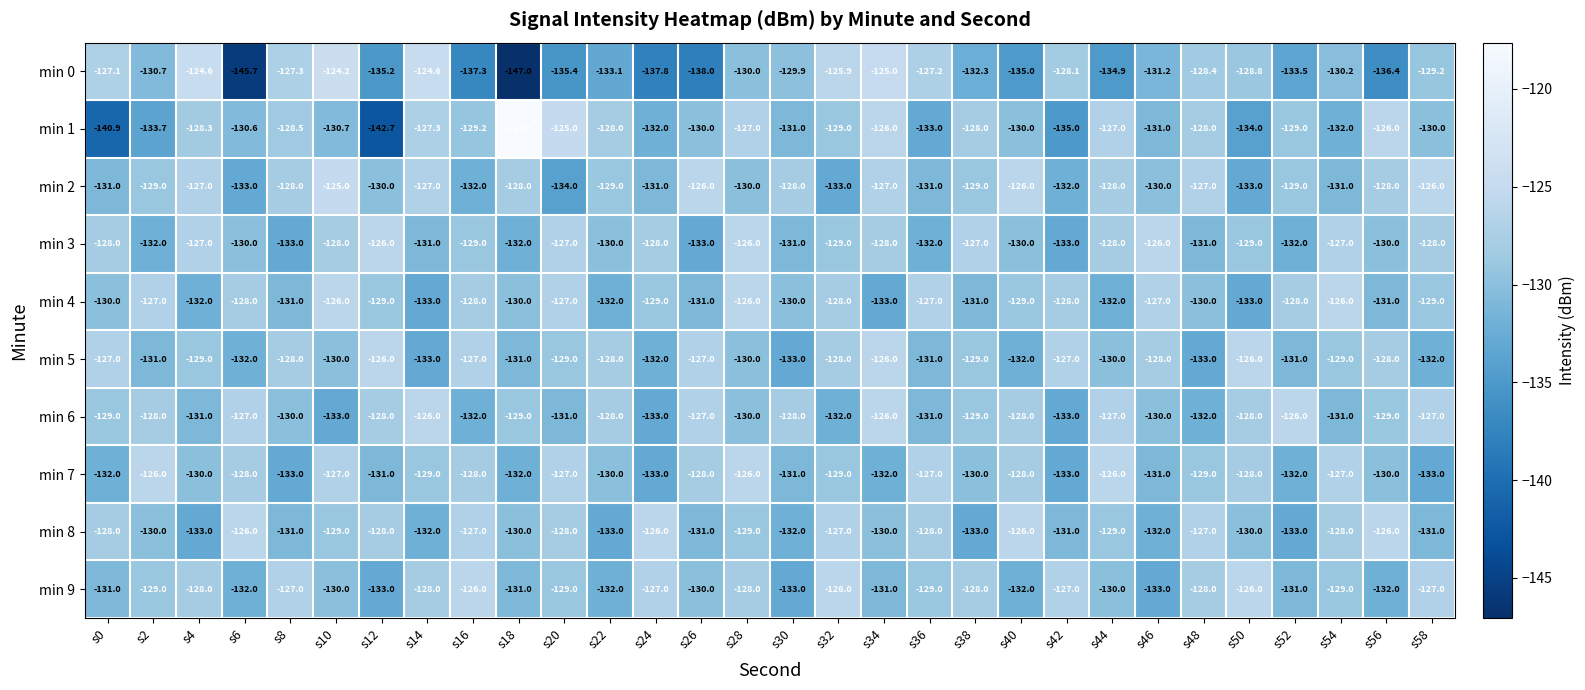

Where does the min 0 series first go above -130?

s0